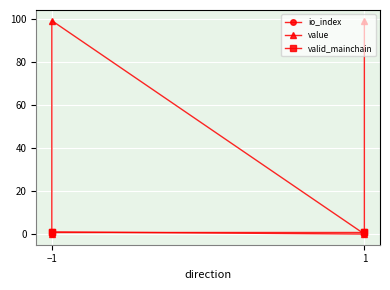

Where is io_index nearest to the value 0?

−1